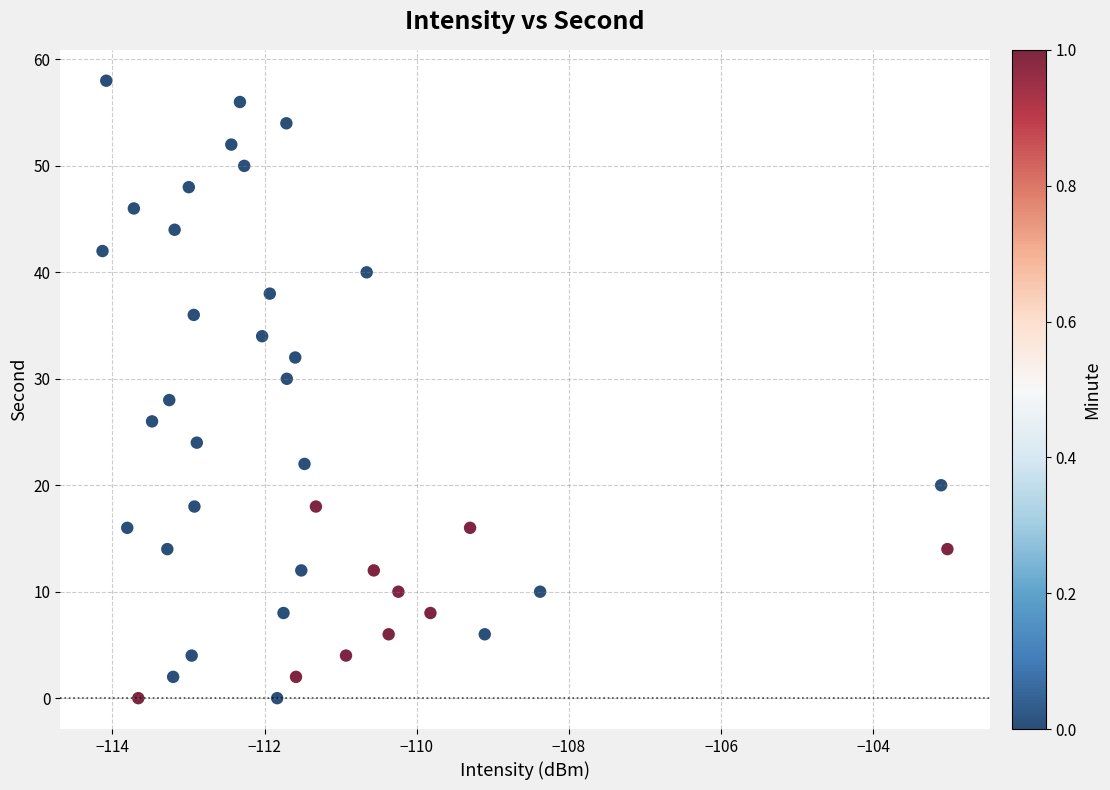

What is the range of Y values (max minus min)?

58